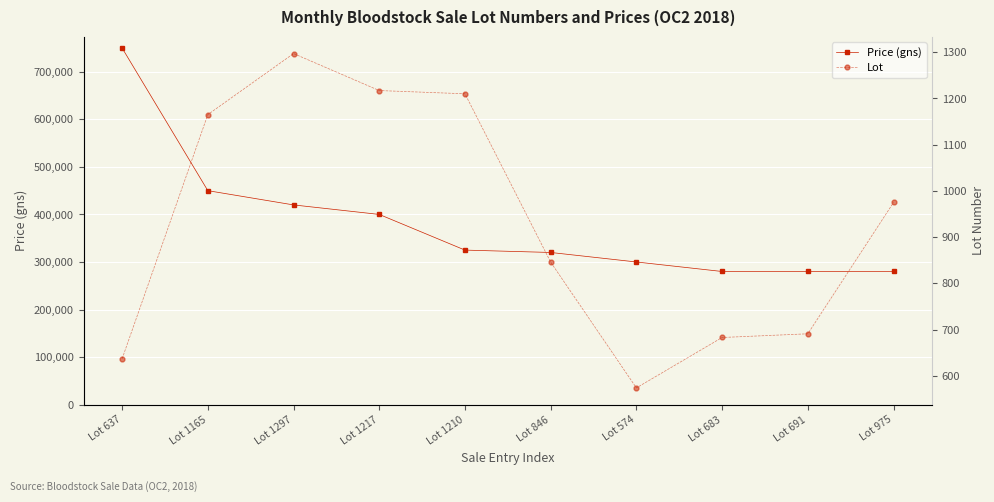

True or false: Lot and Price (gns) intersect in this chart.

False